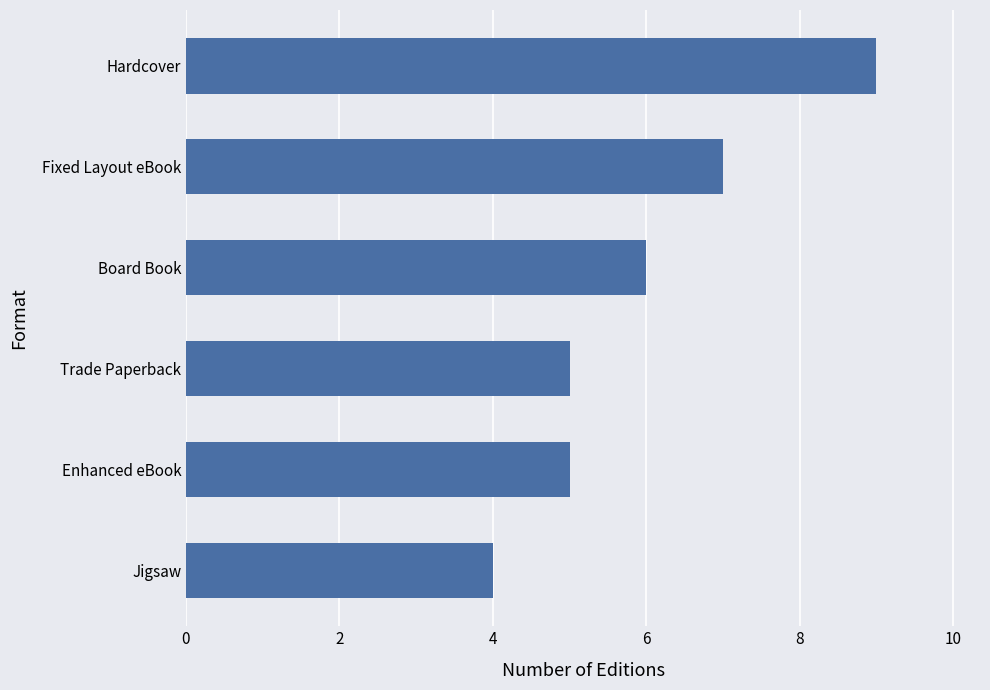

Between Jigsaw and Board Book, which is larger?

Board Book